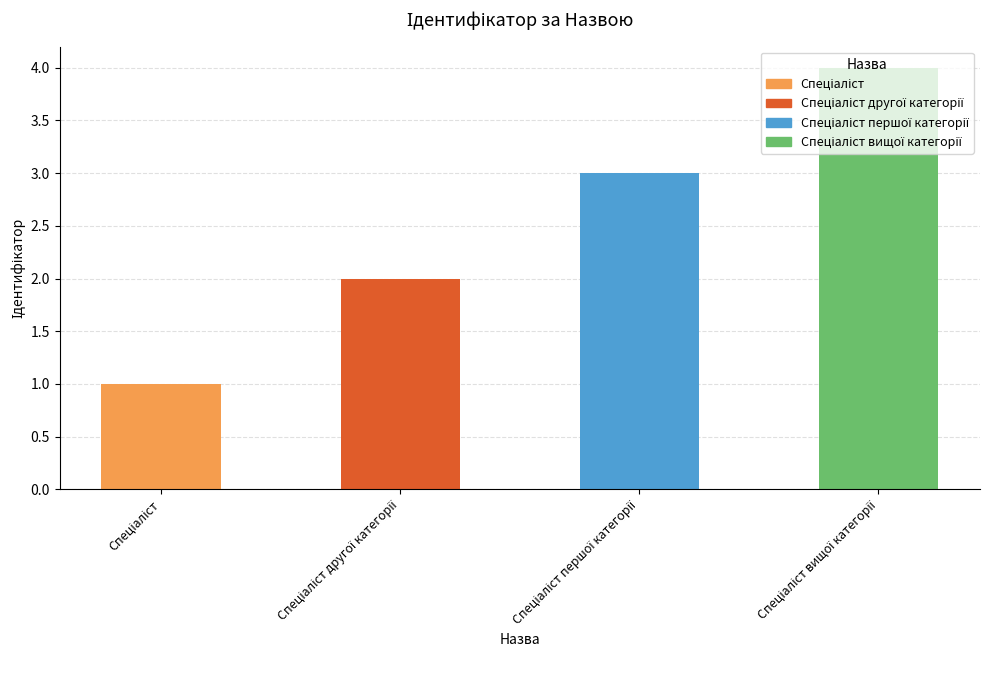

What is the sum of all values?

10